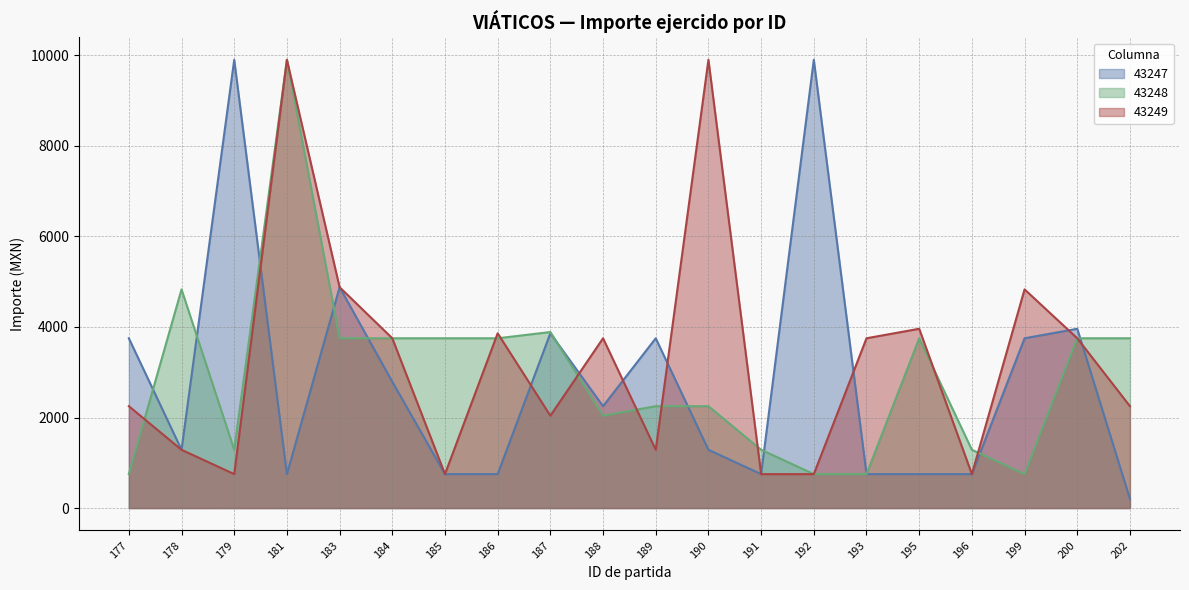

How many times do 43249 and 43247 cross each other?

8